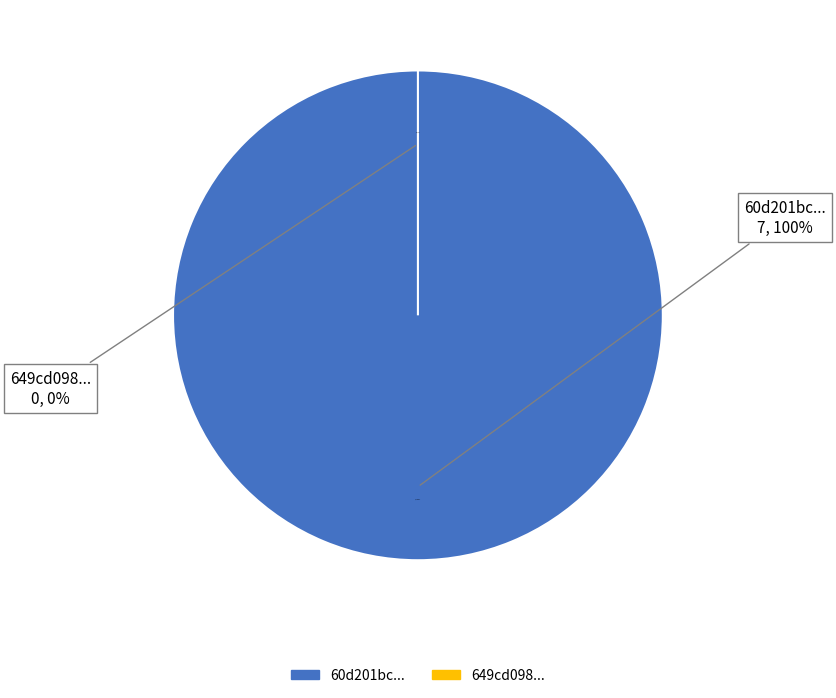

Do 60d201bc0781901deb63326d and 649cd098078190ea9b2176f7 together represent more than half of the pie?

Yes